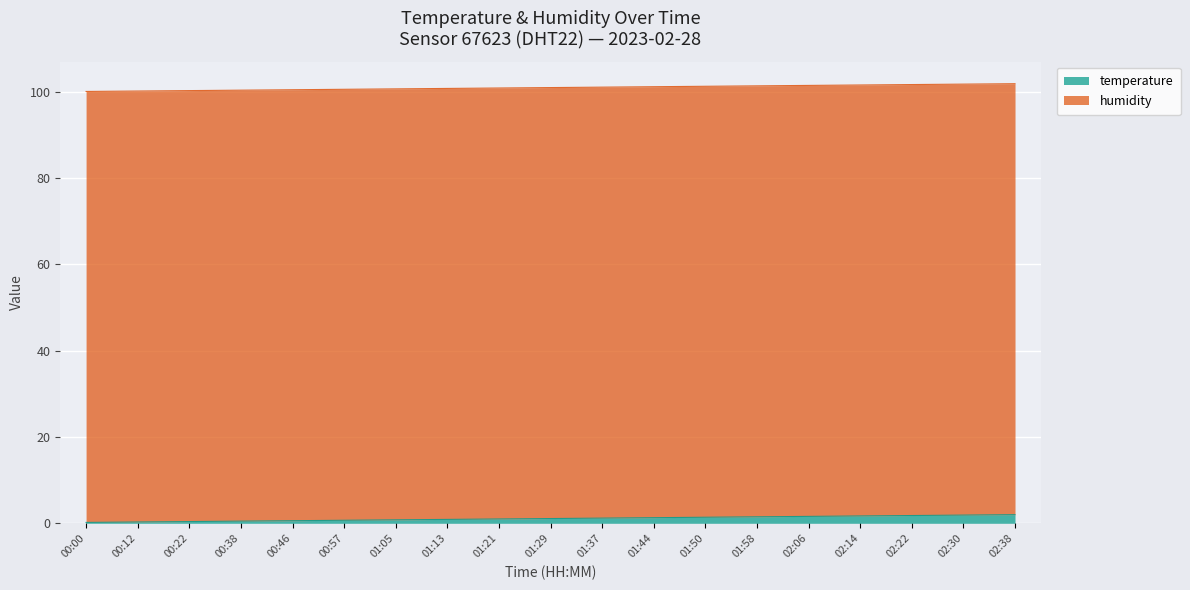

What is the ratio of the value at 02:30 to the value at 01:44?

1.5